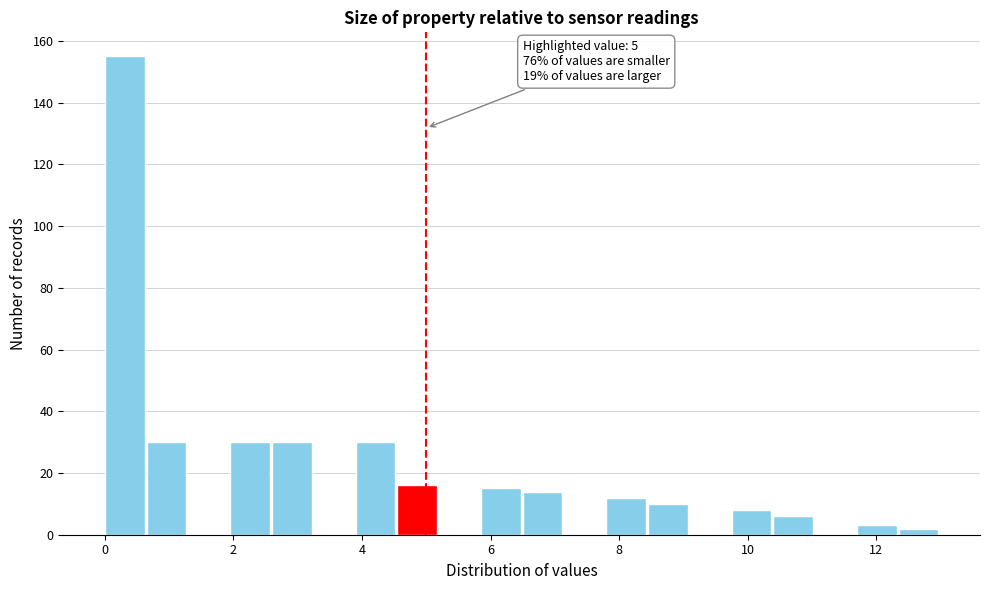

Around what value on the x-axis is the tallest bar? Give the approximate position of its centre, as read against the axis.

0.4